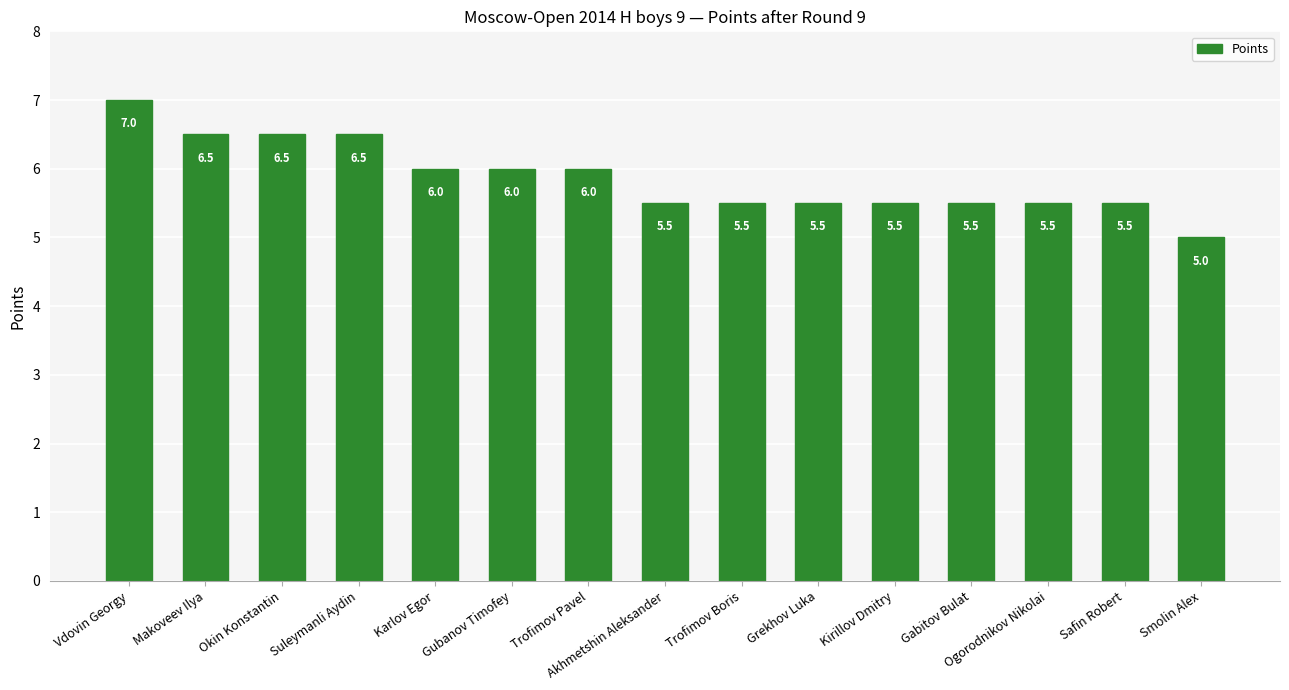

What is the approximate value at Grekhov Luka?

5.5